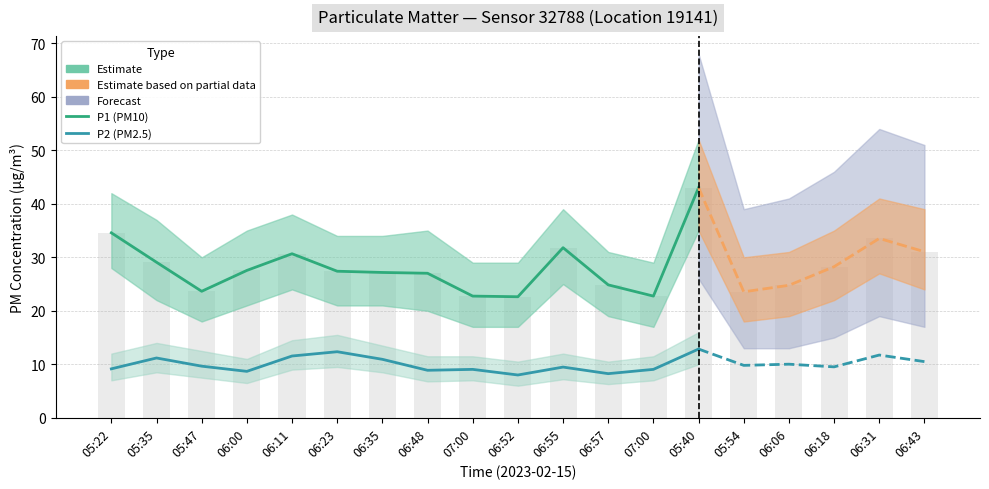

True or false: P2 (PM2.5) has a value of 8.9 at 06:48.

True